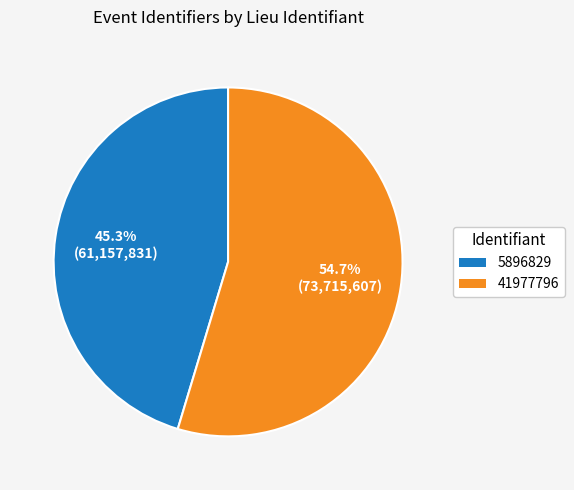

To the nearest percent, what portion does 41977796 represent?

55%